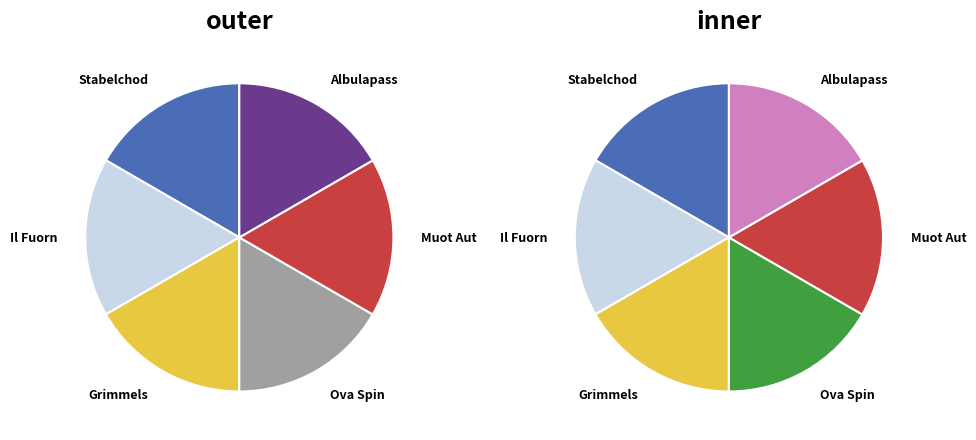

How many segments does this pie chart have?

6